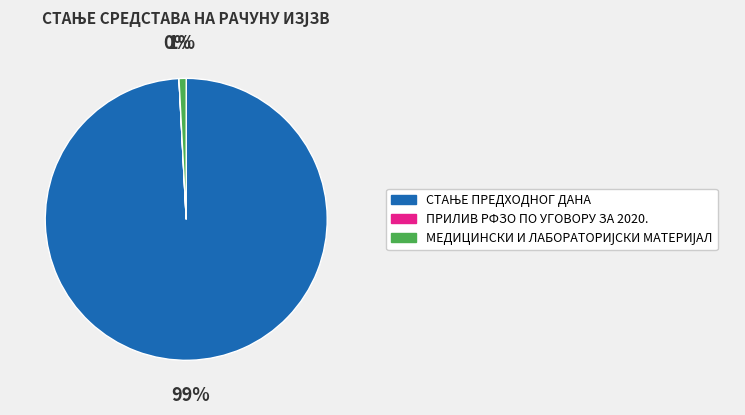

To the nearest percent, what is the average slice percentage?

33%